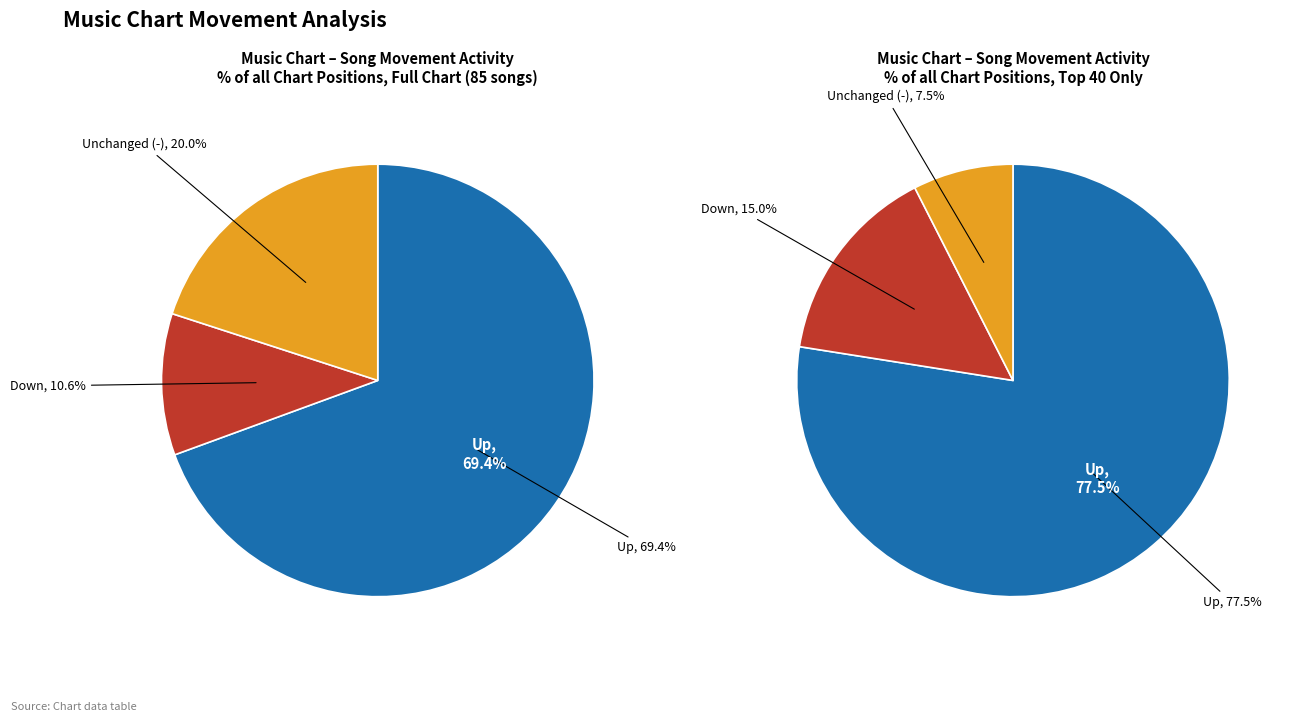

To the nearest percent, what is the average slice percentage?

33%